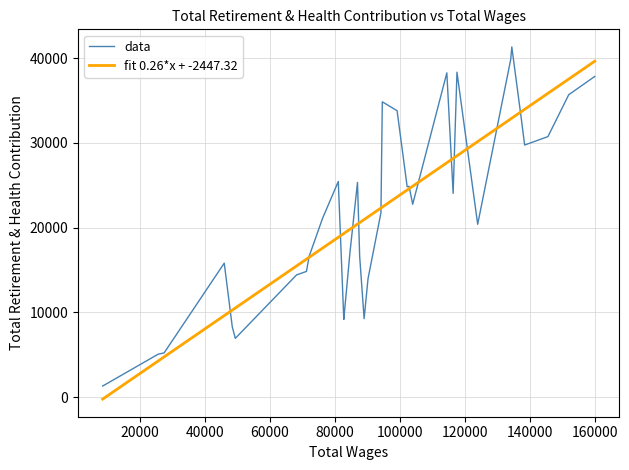

What is the minimum value for data?

1308.0